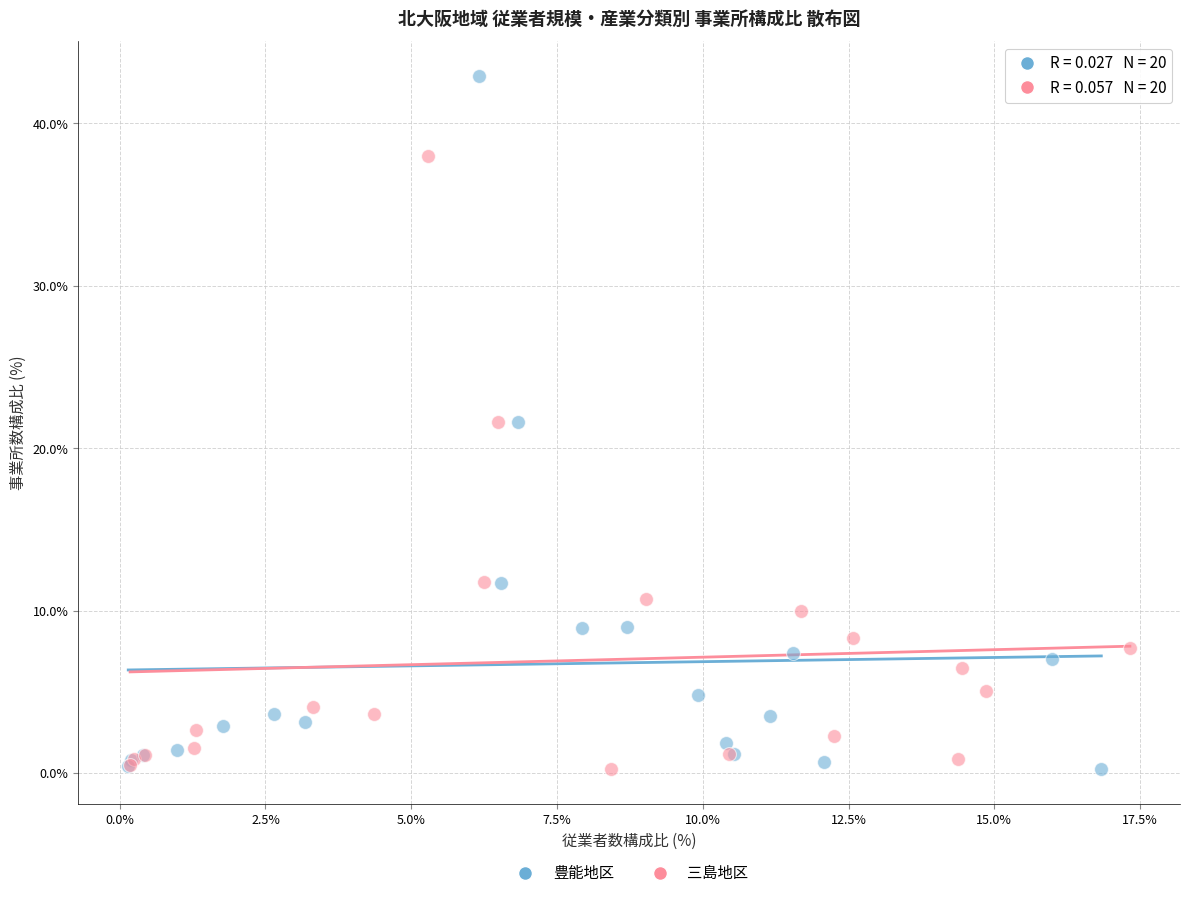

Which series has the largest Y range (max minus min)?

豊能地区